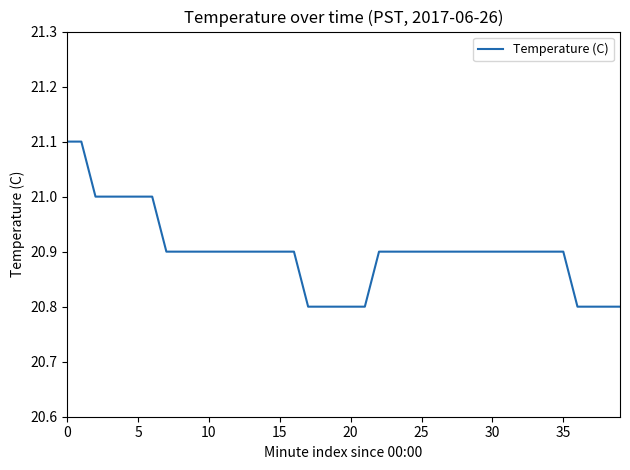

What is the maximum value shown in the chart?

21.1